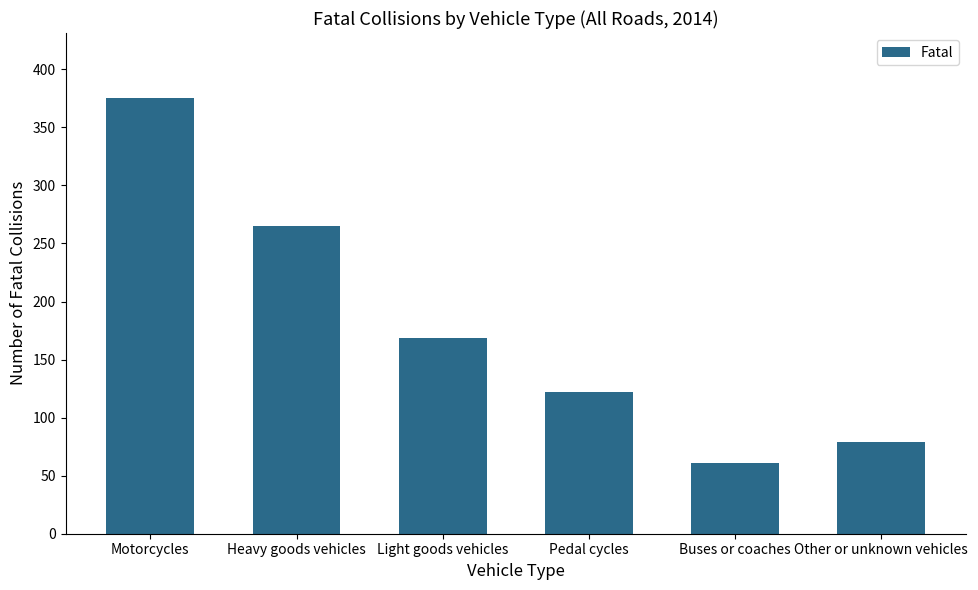

What is the difference between the values at Heavy goods vehicles and Light goods vehicles?

96